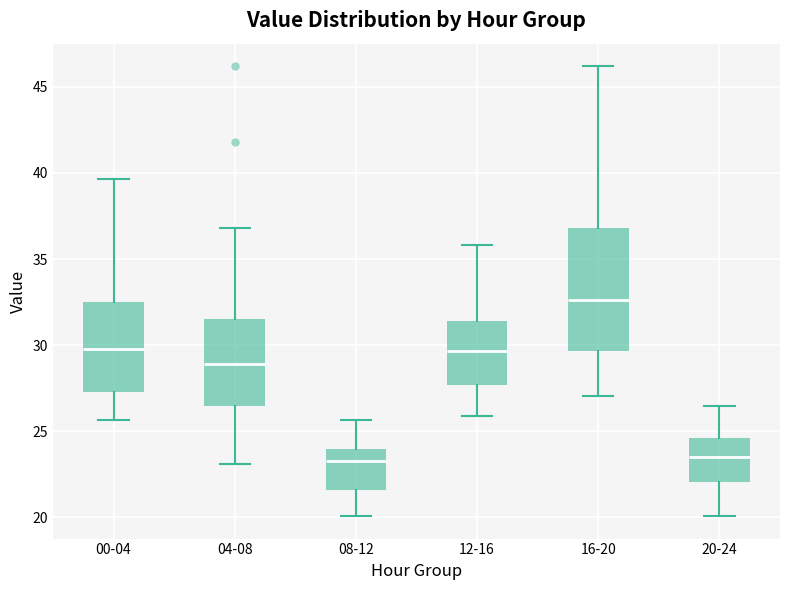

Which box is the tallest, from its lower edge to its upper edge?

16-20